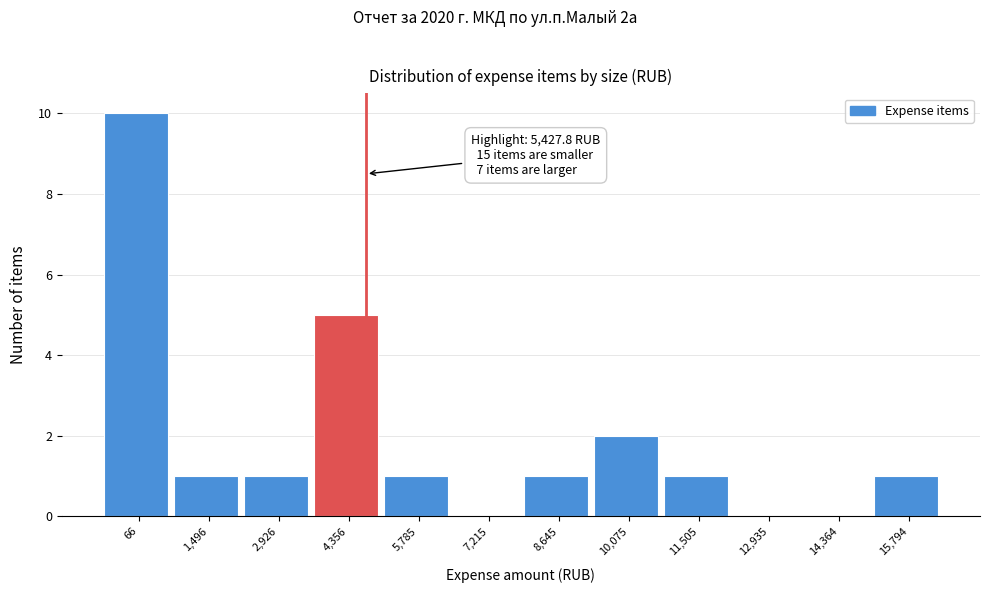

Reading left to right, extract all data points from this chart.

66=10	1,496=1	2,926=1	4,356=5	5,785=1	7,215=0	8,645=1	10,075=2	11,505=1	12,935=0	14,364=0	15,794=1